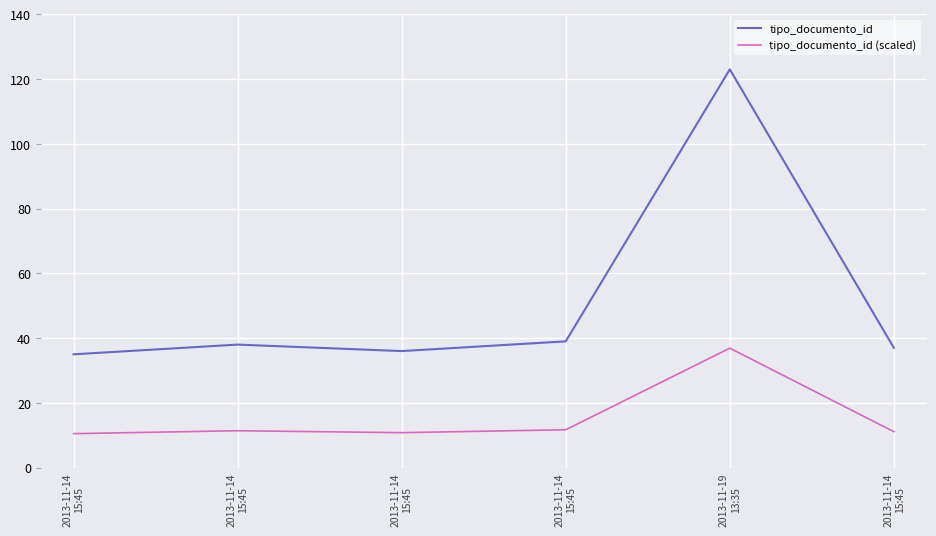

Is it true that tipo_documento_id (scaled) equals 11.7 at 2013-11-14
15:45?

True